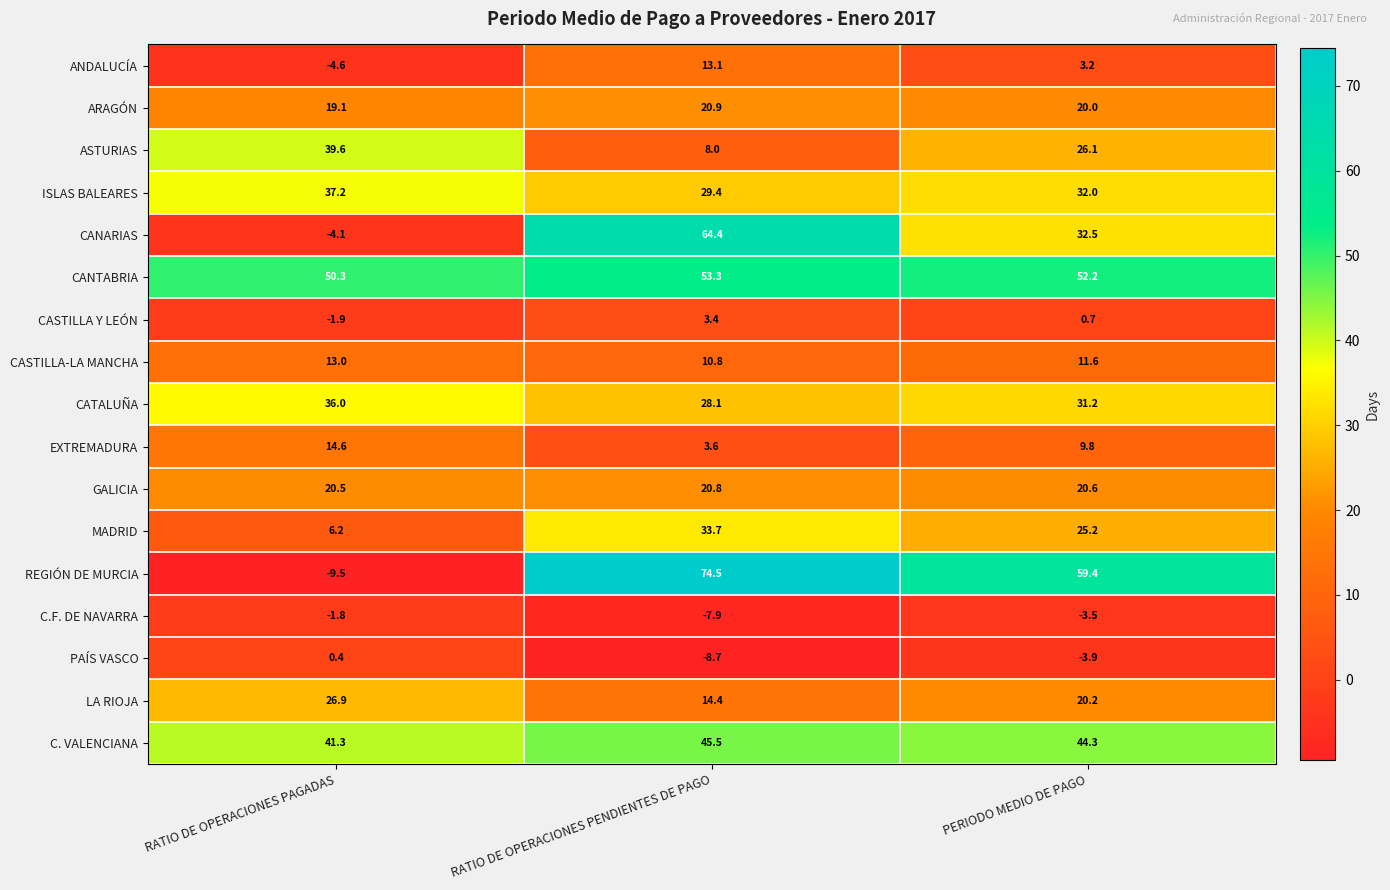

What is the sum of the ANDALUCÍA values at RATIO DE OPERACIONES PENDIENTES DE PAGO and RATIO DE OPERACIONES PAGADAS?

8.5